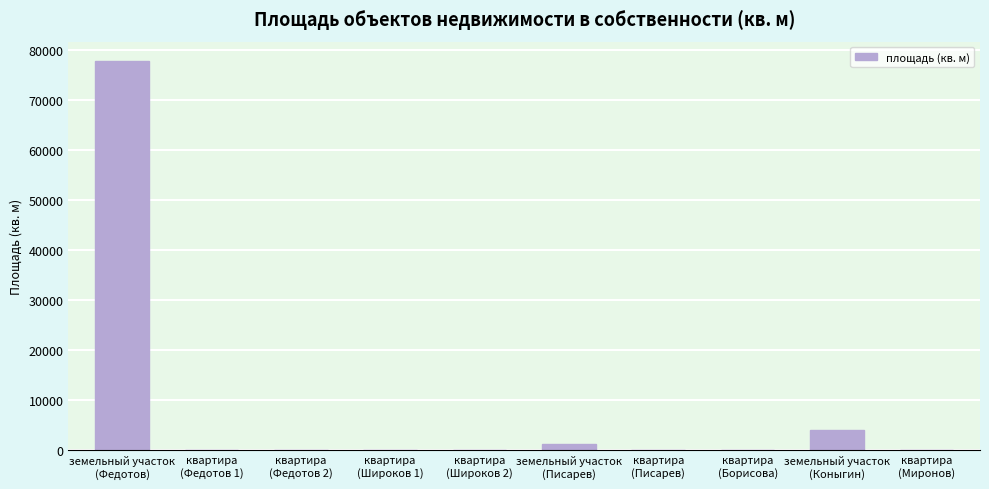

What is the sum of all values?

83504.1